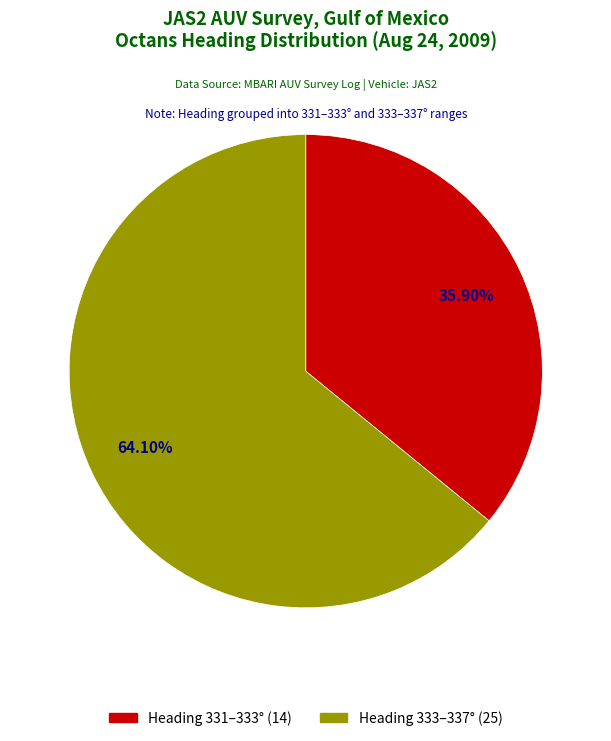

Is there a majority slice in this chart?

Yes